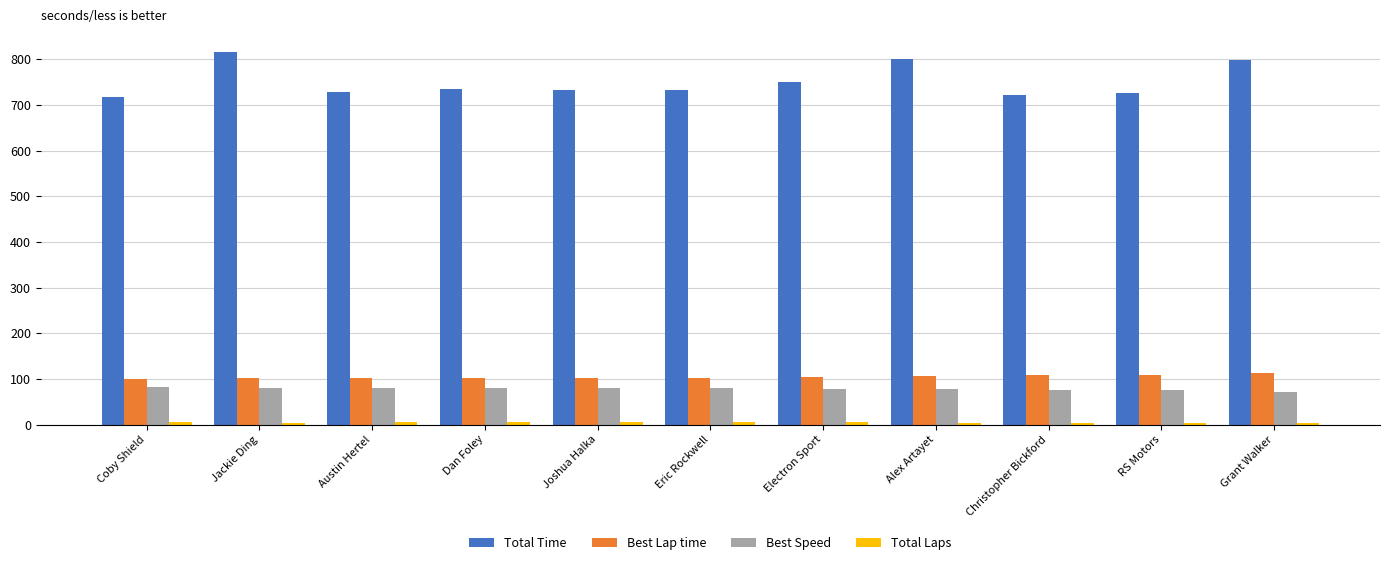

Which series changed the most between Jackie Ding and Austin Hertel?

Total Time